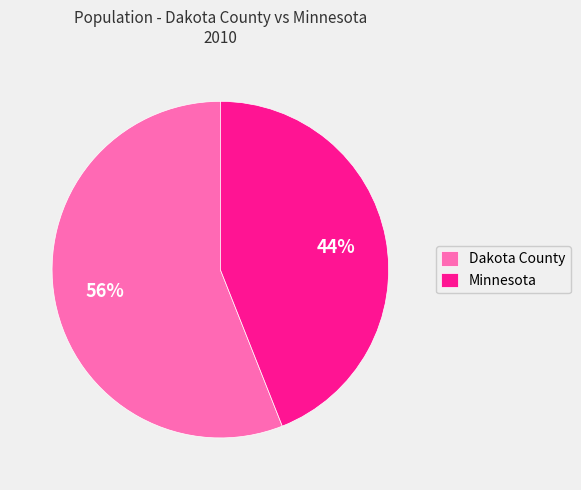

Which slice is the smallest?

Minnesota